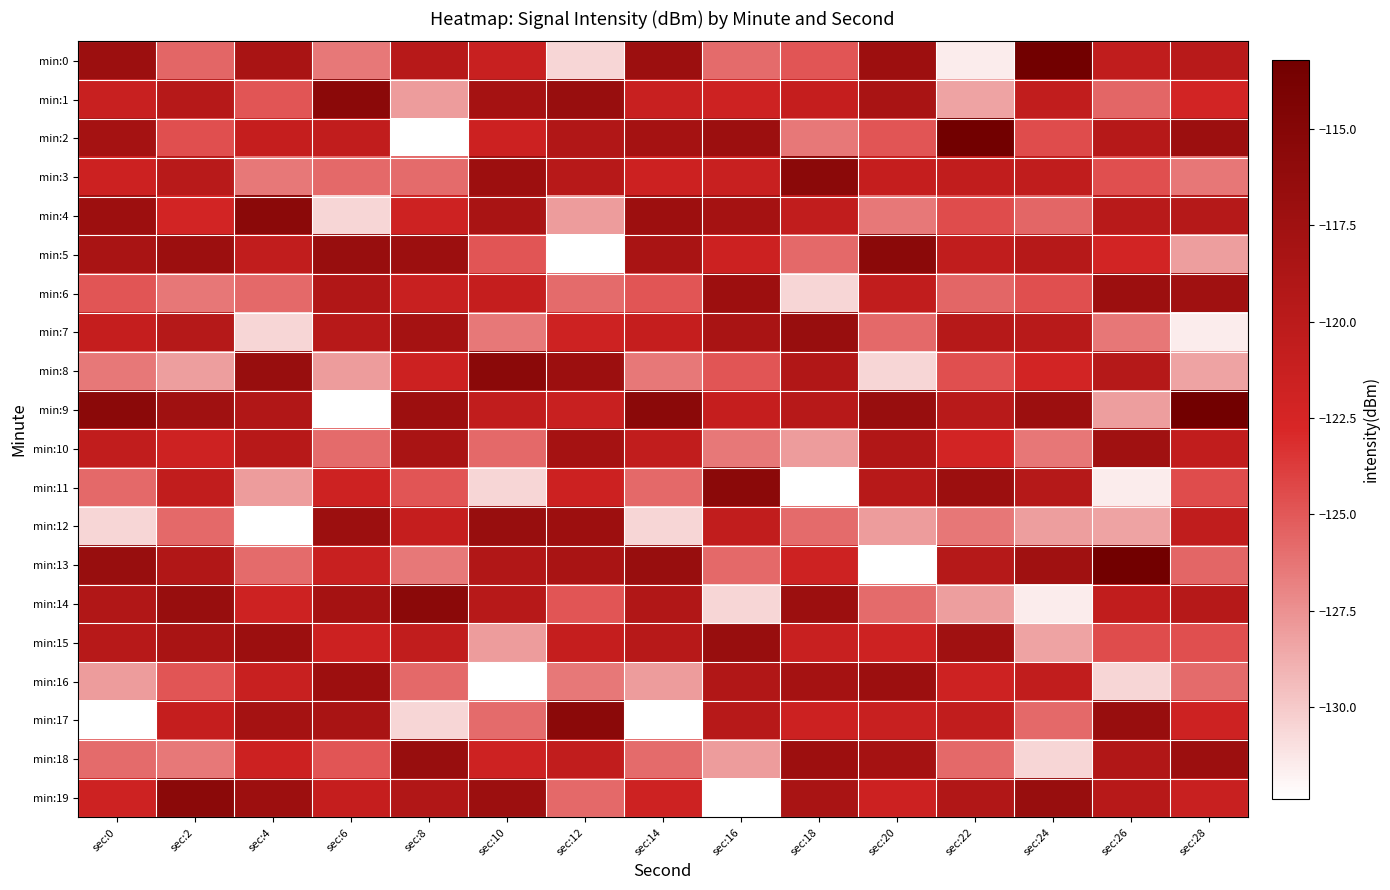

How many categories are shown in the chart?

15